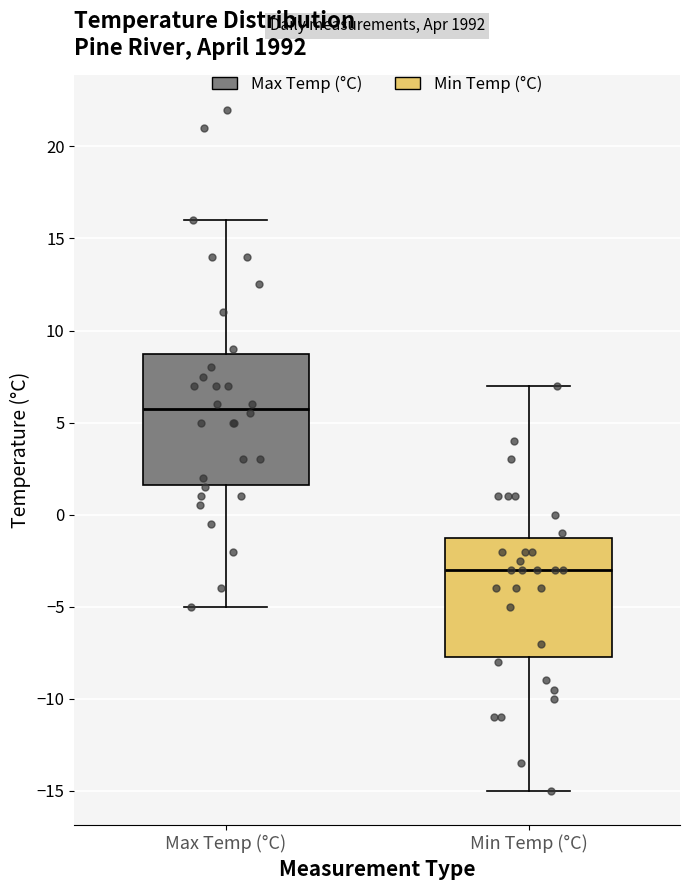

Where does the lower whisker of the box for Min Temp (°C) end on the y-axis? The values are not printed on the chart, so give them approximately, as read against the axis.

-15.0